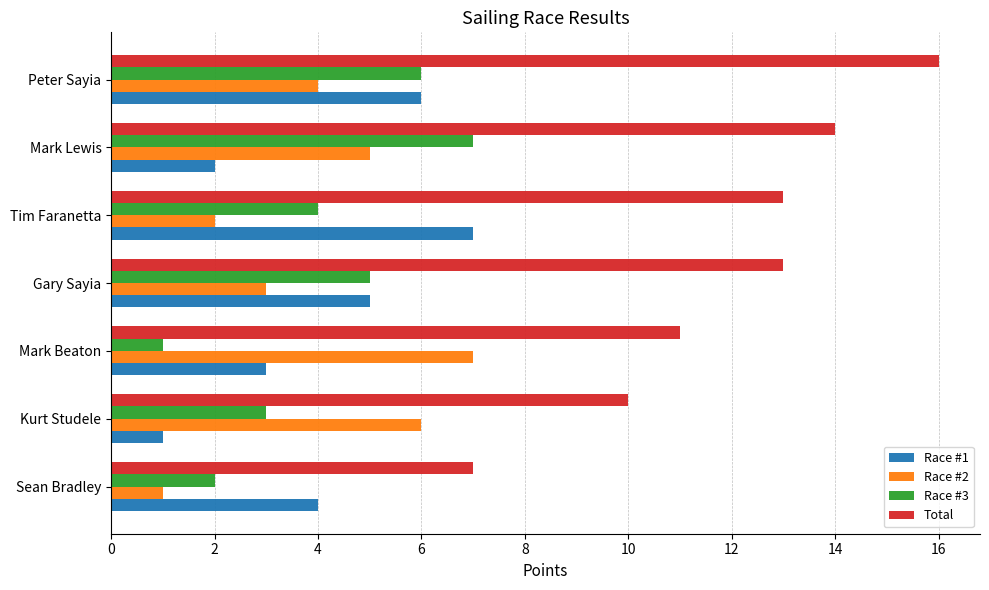

At which category is the sum across all series the highest?

Peter Sayia